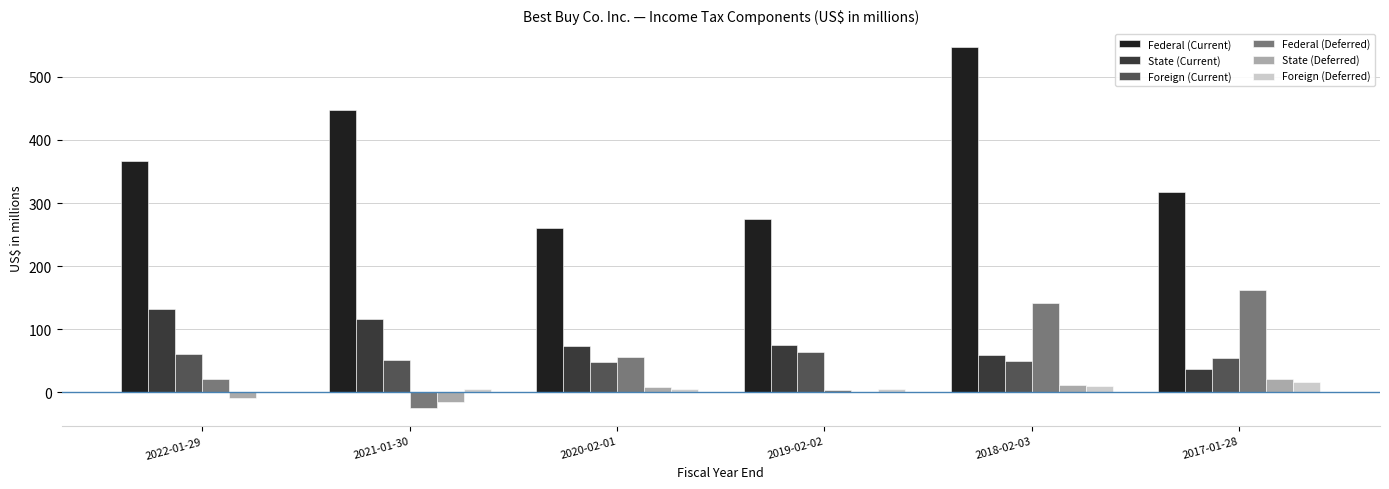

Between 2021-01-30 and 2019-02-02, which series saw the biggest shift?

Federal (Current)